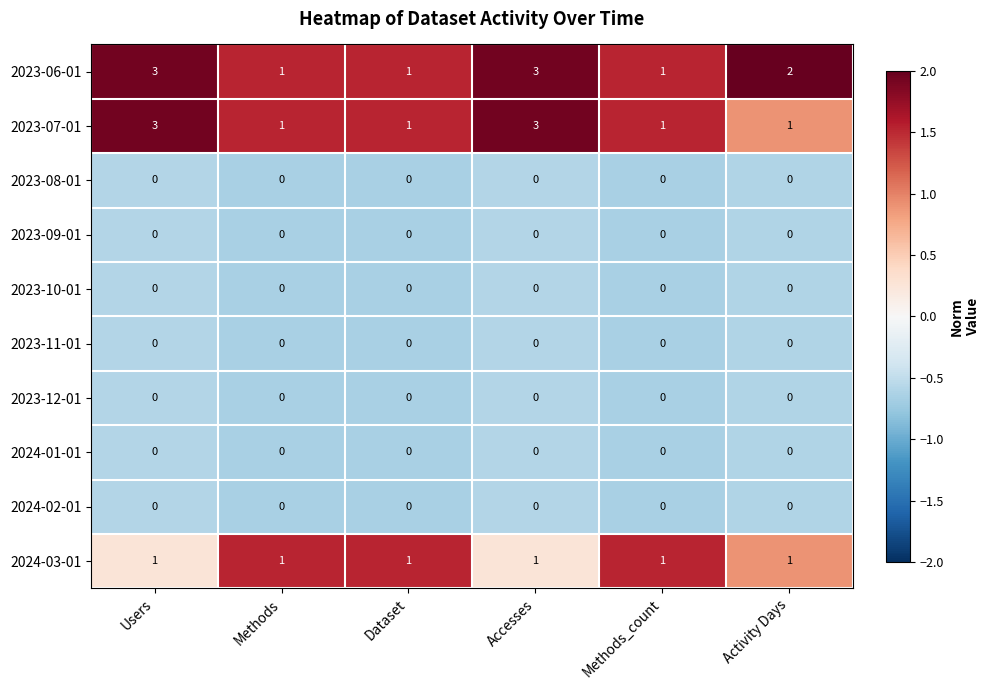

What is the spread (max minus min) of values at Dataset?

1